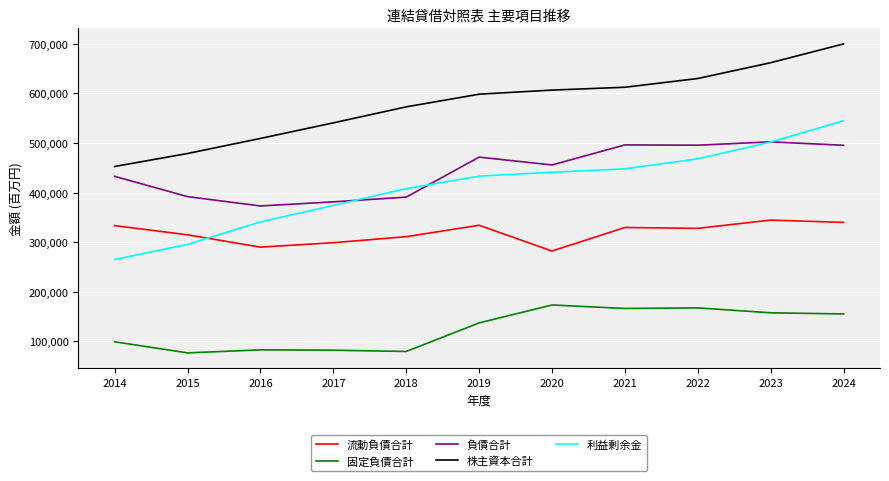

True or false: 流動負債合計 and 負債合計 intersect in this chart.

False